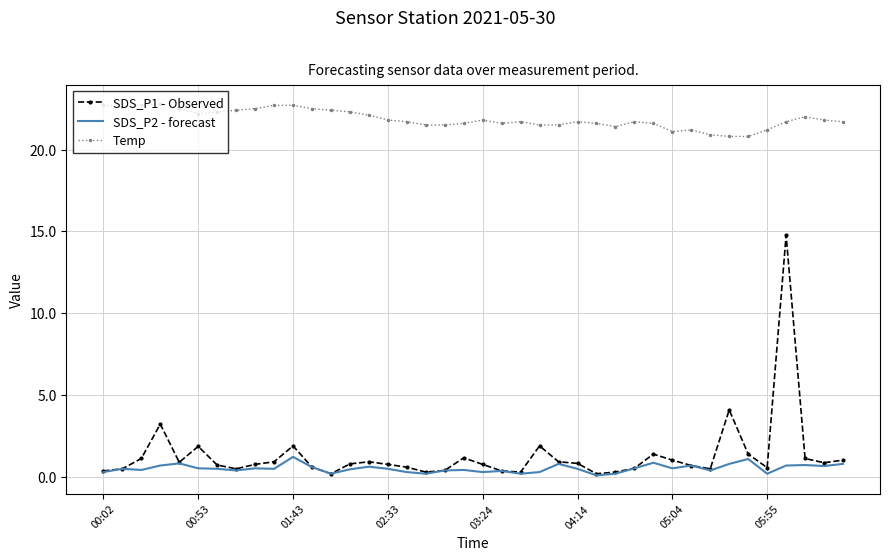

True or false: Temp and SDS_P1 - Observed intersect in this chart.

False